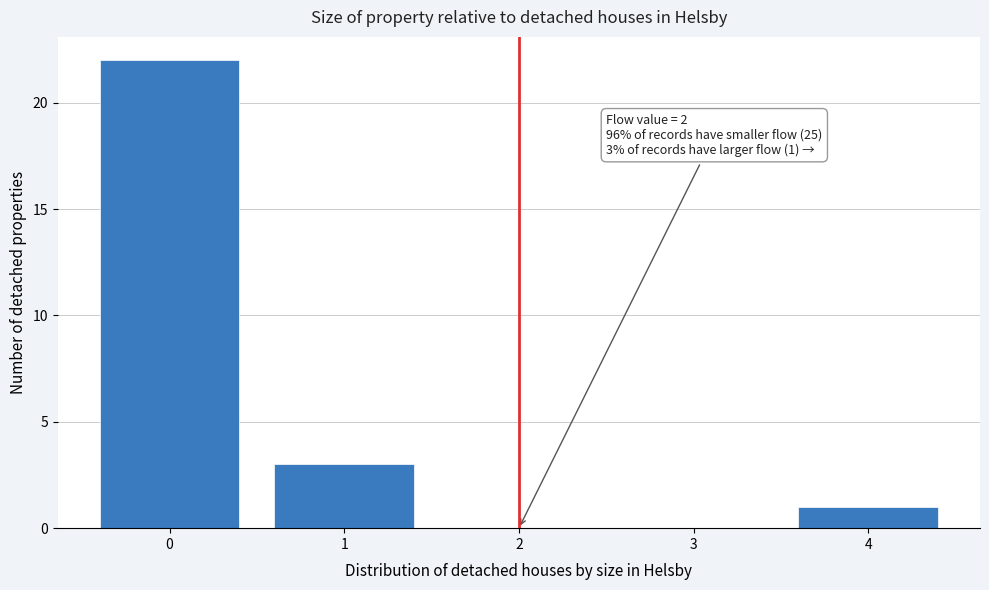

Over which range of the x-axis is the bar tallest?

-0.5 to 0.5